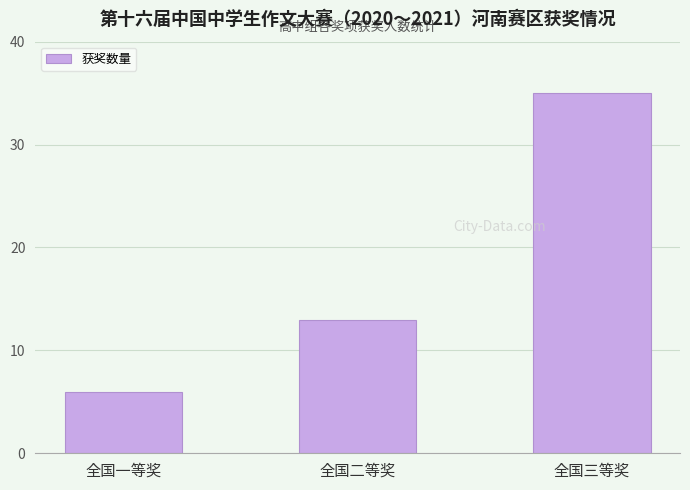

Reading left to right, list all the values displayed in this chart.

6	13	35